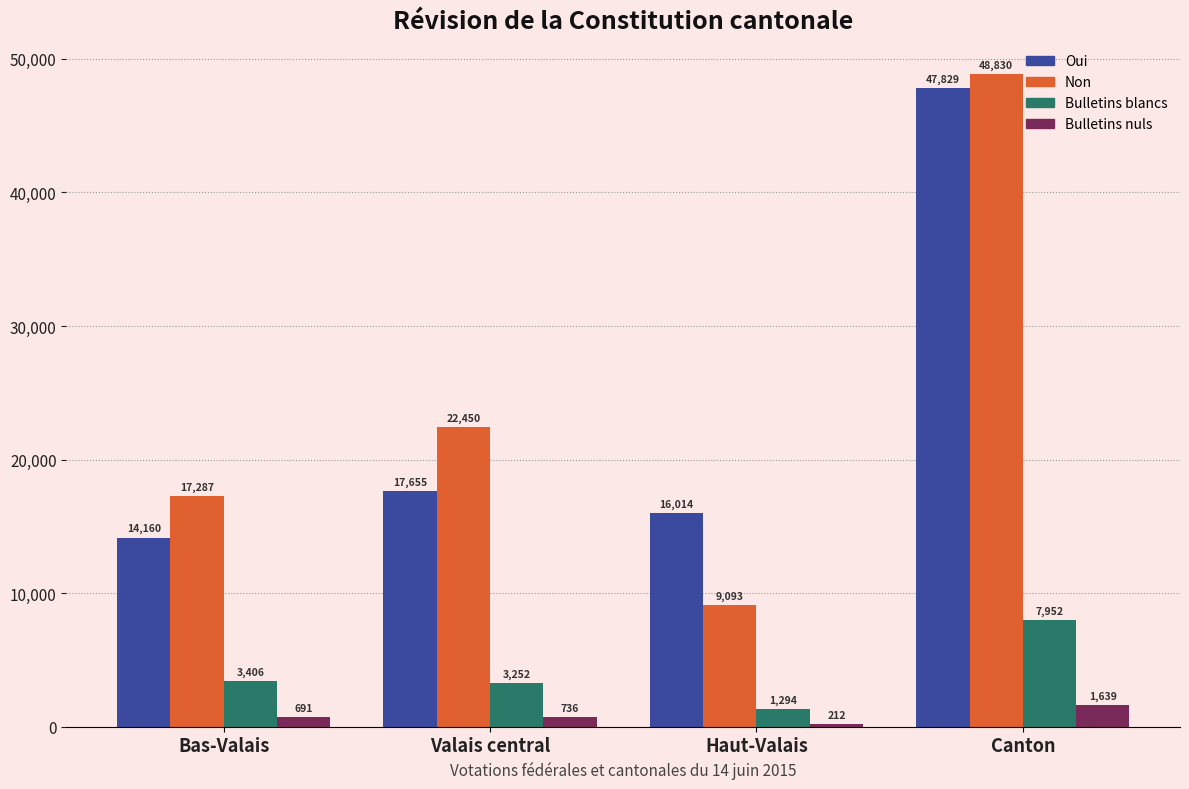

What is the label of the 4th bar from the right?

Bas-Valais